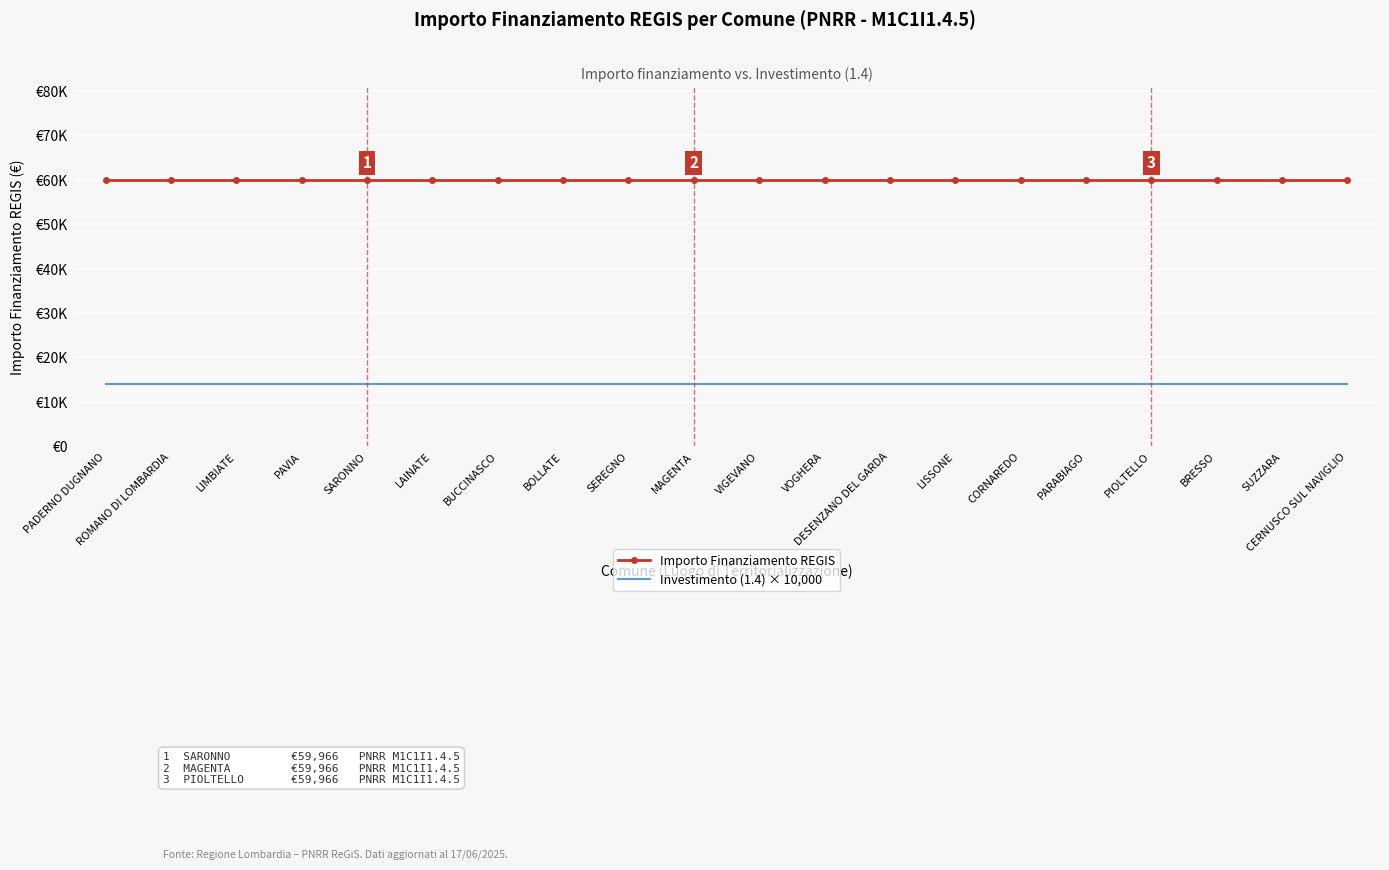

What is the sum of the Investimento (1.4) × 10,000 values at SUZZARA and PADERNO DUGNANO?

28000